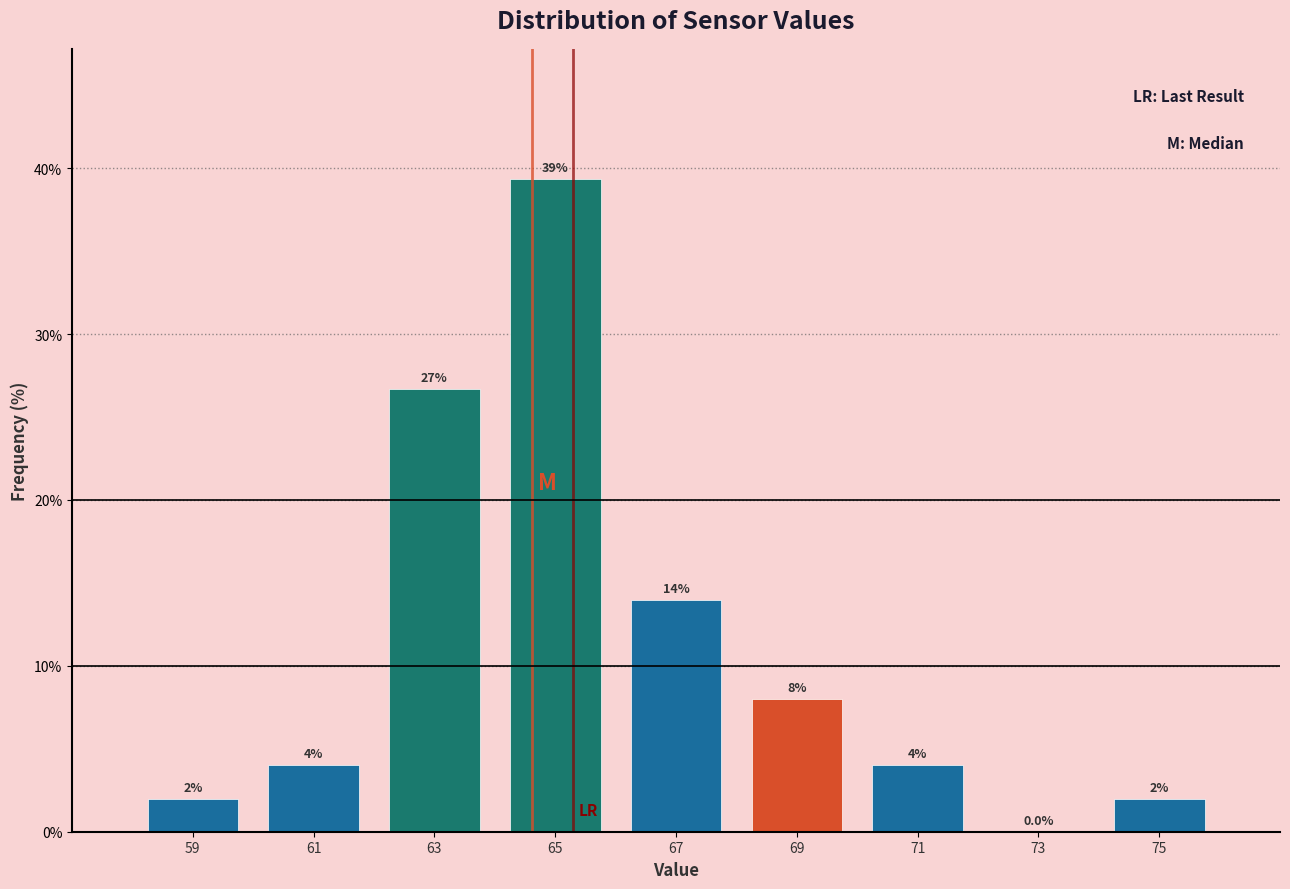

Over which range of the x-axis is the bar tallest?

64 to 66